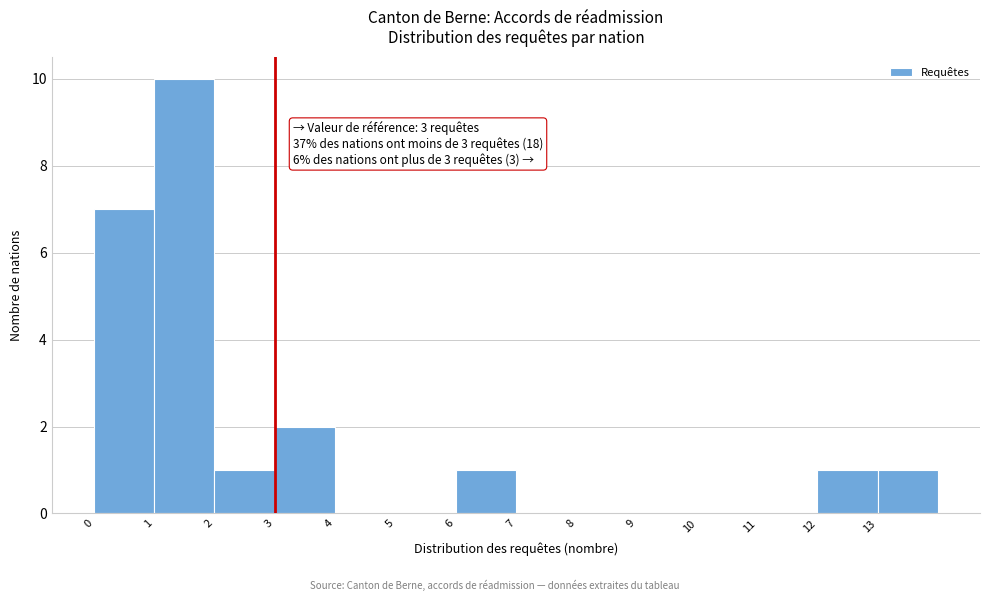

Over which range of the x-axis is the bar tallest?

1 to 2